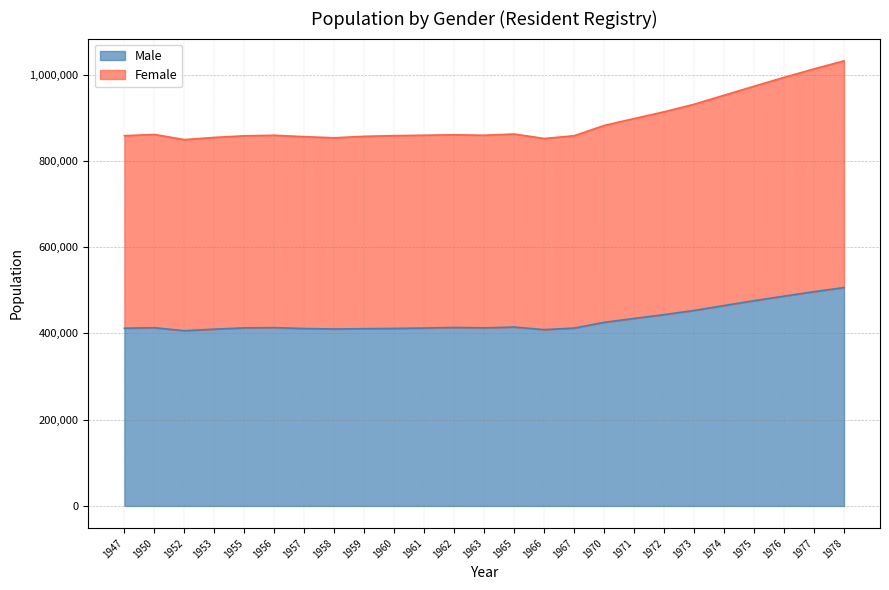

True or false: Male has a value of 88210 at 1950.

False